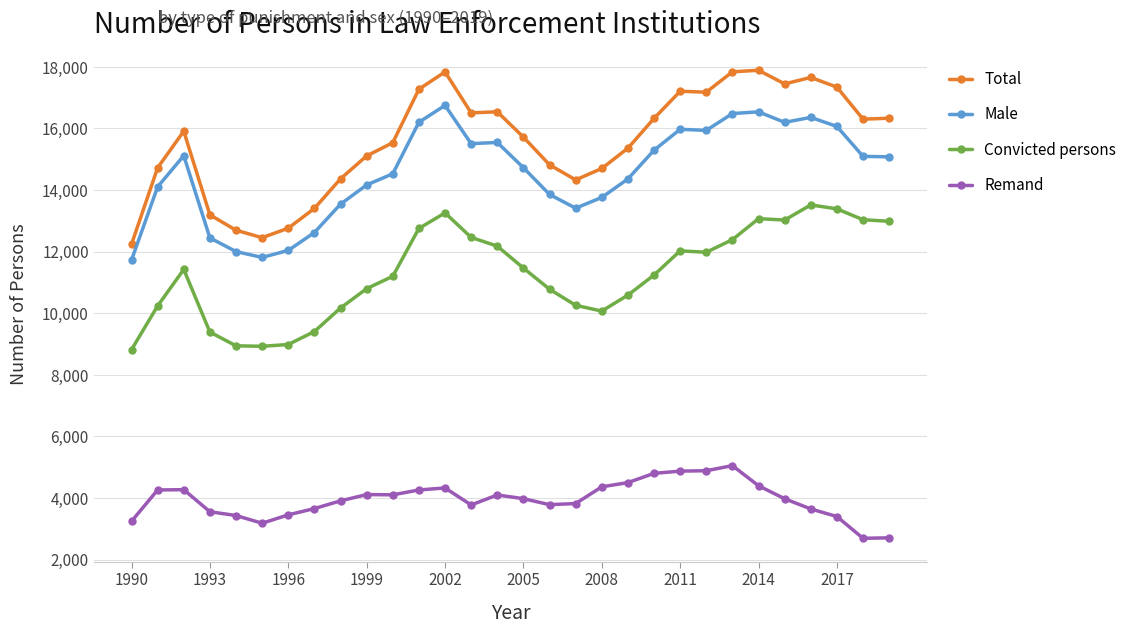

True or false: Convicted persons and Male intersect in this chart.

False